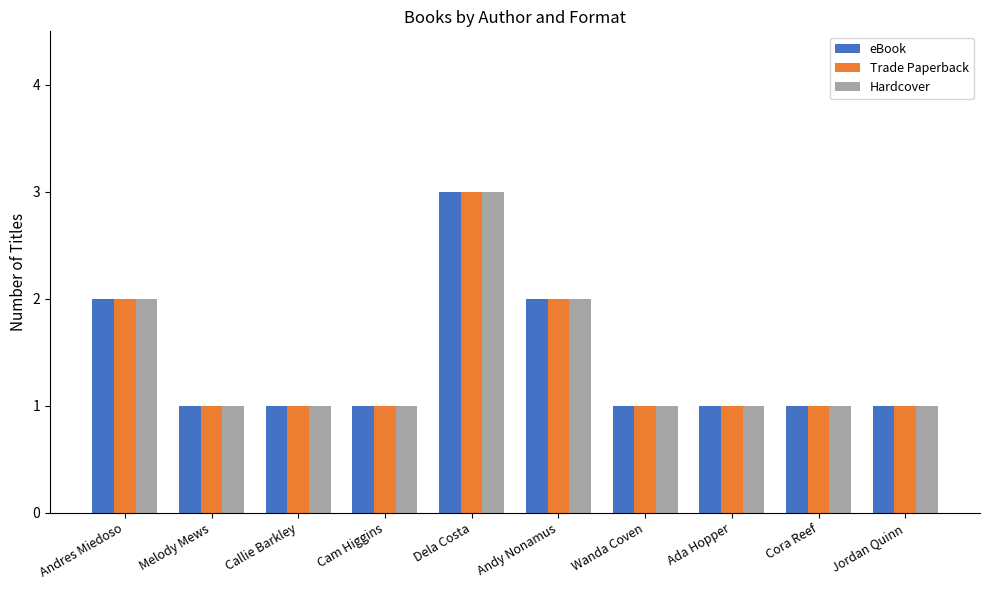

What is the value of the eBook bar at the 3rd from the left?

1